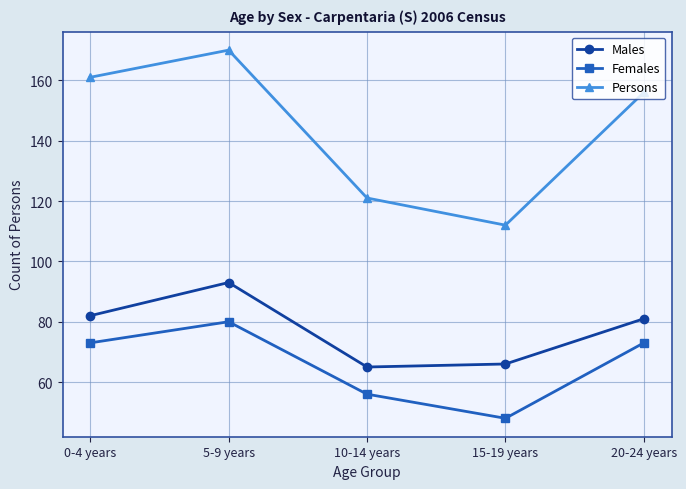

Reading left to right, transcribe all the data shown in this chart.

Males: 82	93	65	66	81
Females: 73	80	56	48	73
Persons: 161	170	121	112	156